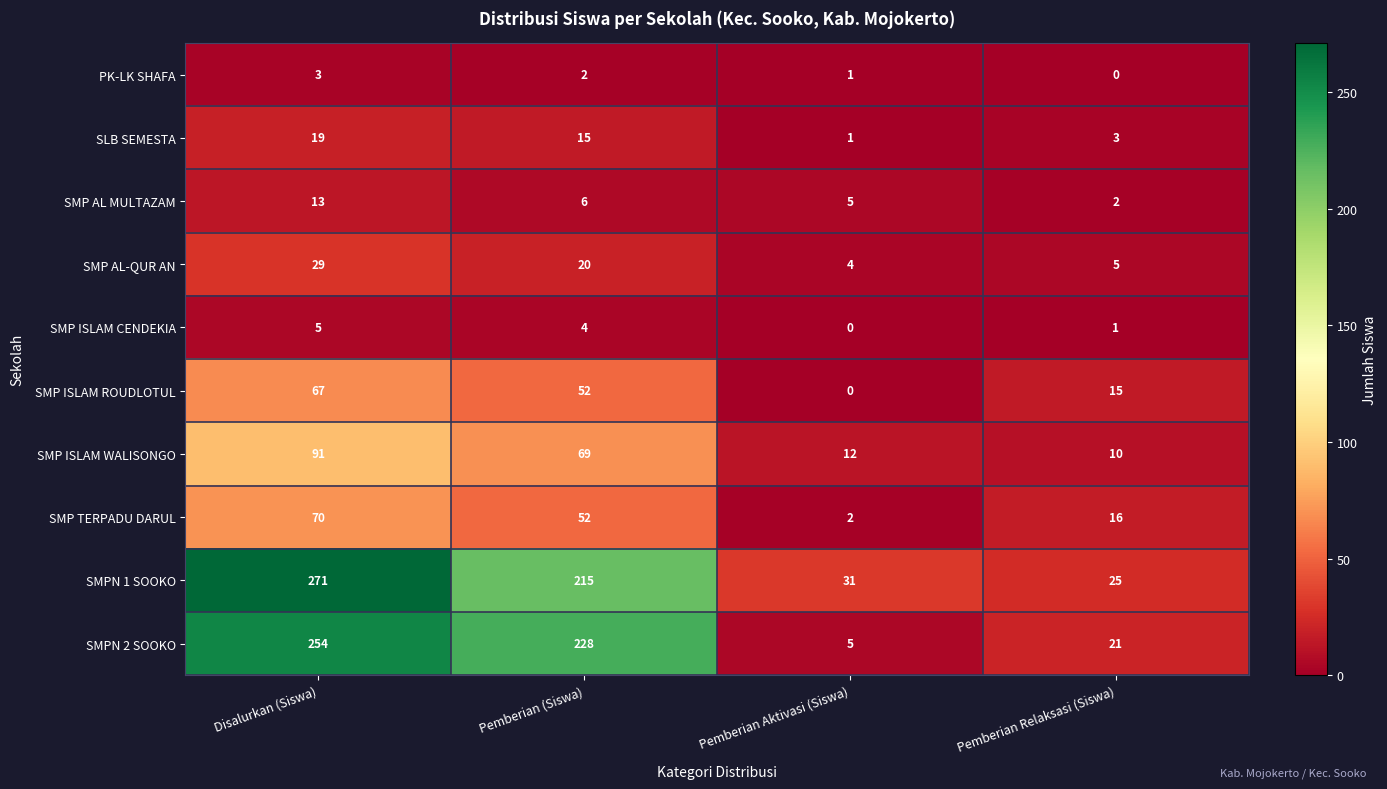

What is the total value across all series at Pemberian (Siswa)?

663